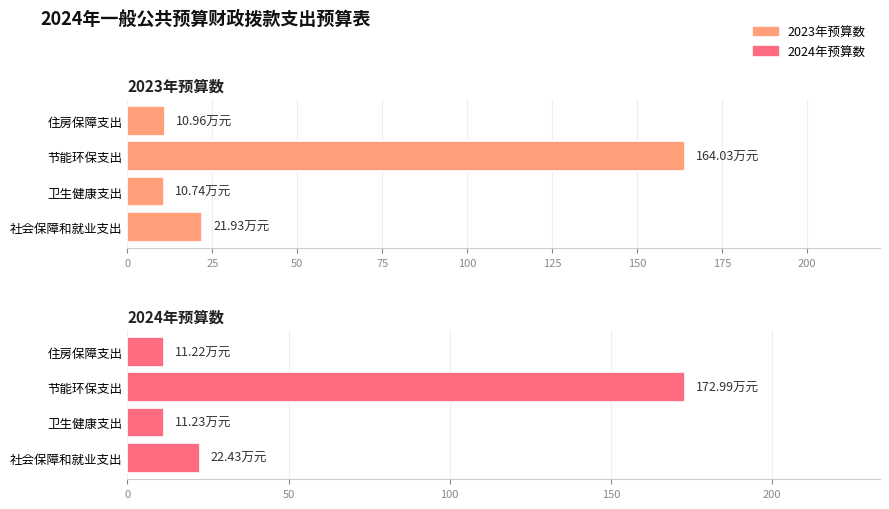

The 2024年预算数 series shows 22.4 at 社会保障和就业支出. True or false?

True